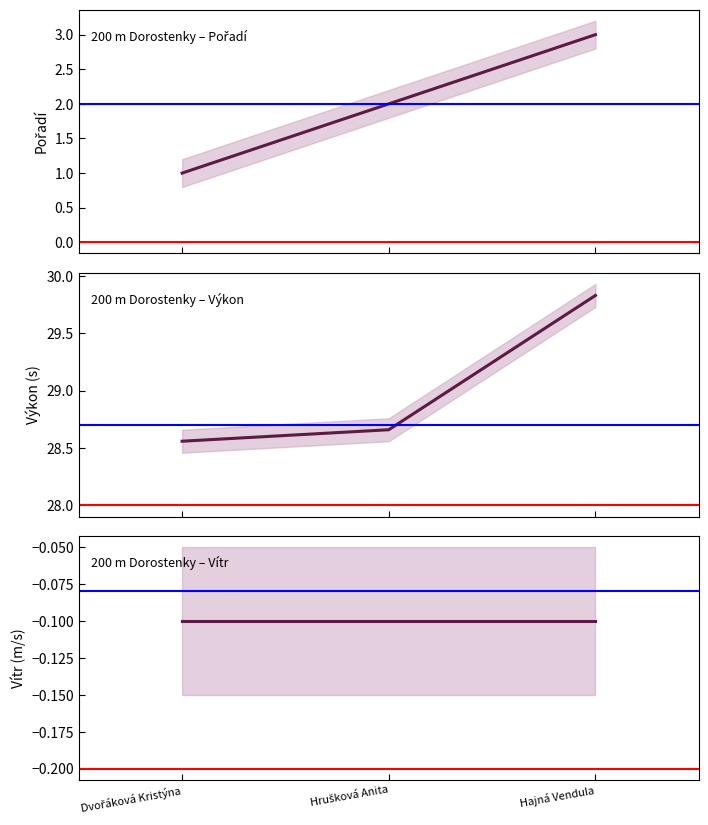

Rank the categories by Vítr value from lowest to highest.

Dvořáková Kristýna, Hrušková Anita, Hajná Vendula